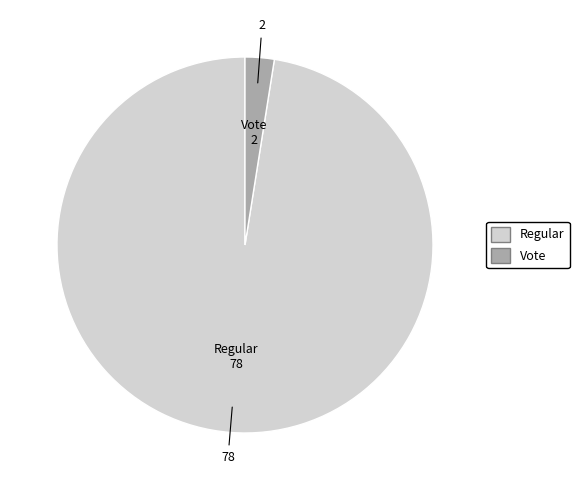

Is it true that Vote is 2% of the pie?

True